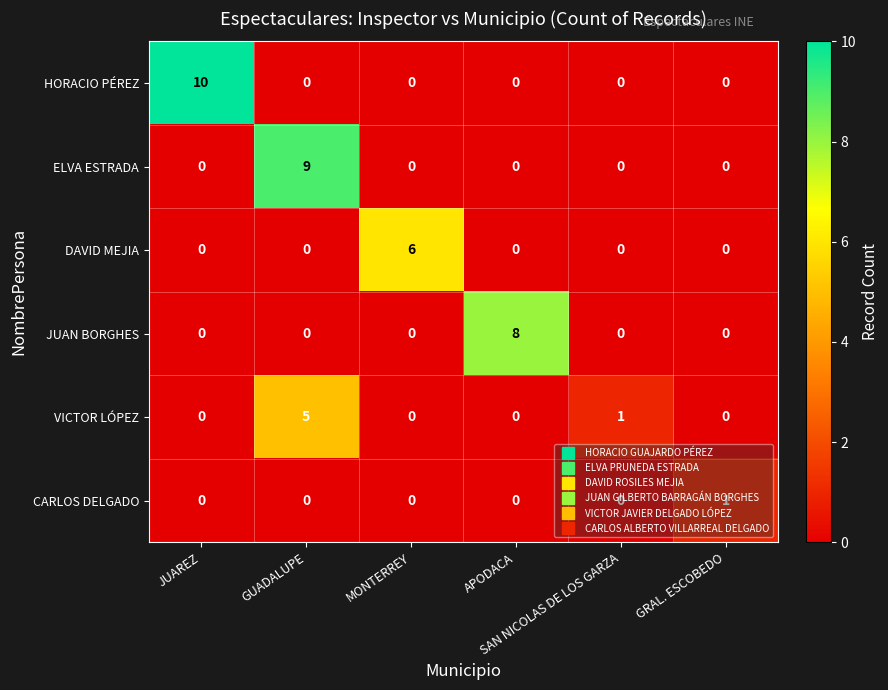

List the series in order of their peak value, highest first.

HORACIO PÉREZ, ELVA ESTRADA, JUAN BORGHES, DAVID MEJIA, VICTOR LÓPEZ, CARLOS DELGADO